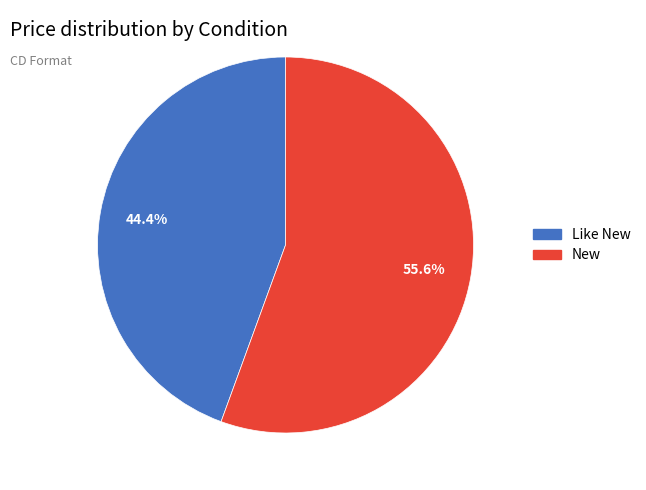

Approximately how many times larger is the value at New compared to Like New?

1.3